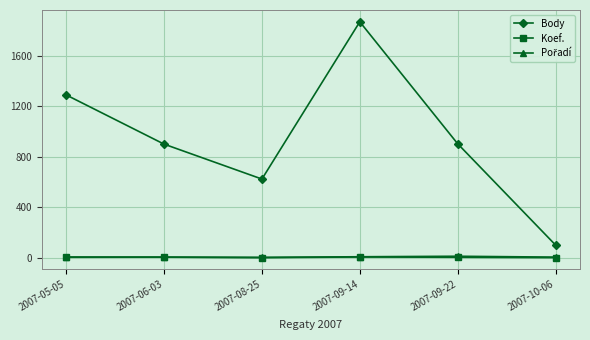

True or false: Koef. and Body intersect in this chart.

False